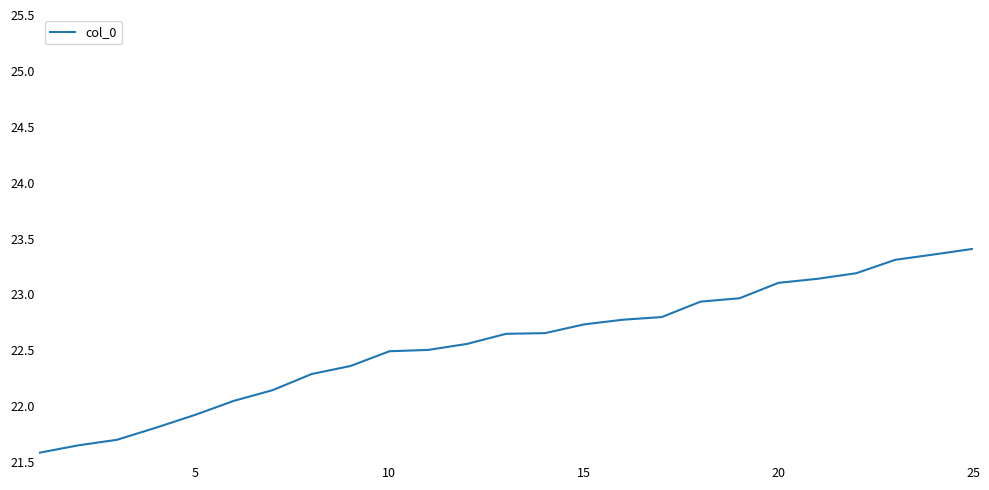

The value at 10 is 22.5. True or false?

True